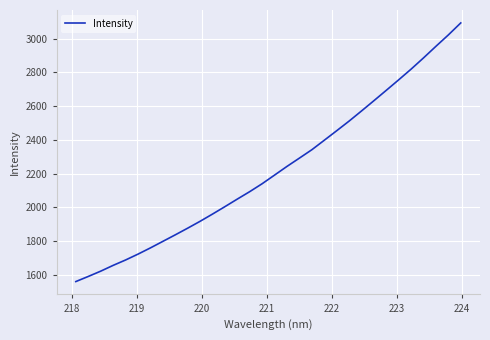

What is the greatest value displayed?

3093.9